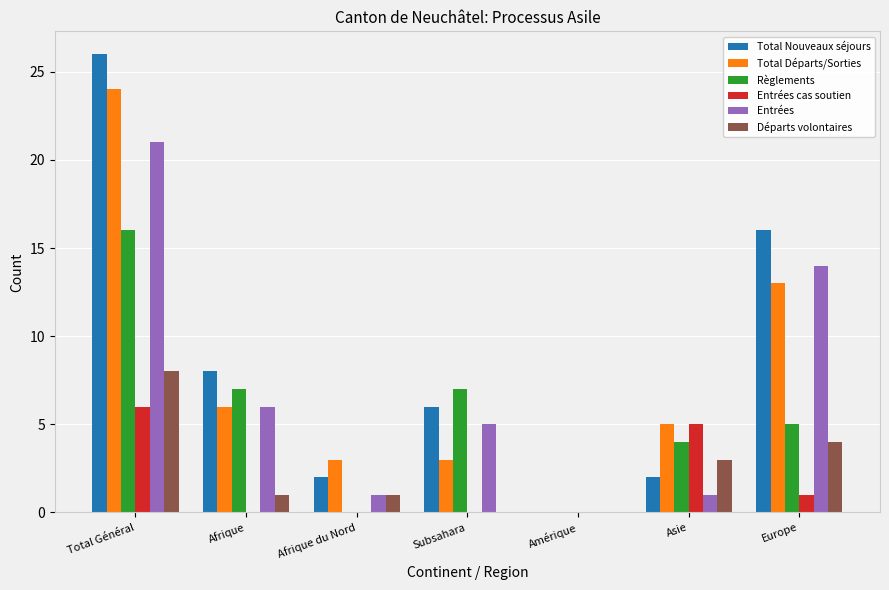

Reading left to right, transcribe all the data shown in this chart.

Total Nouveaux séjours: 26	8	2	6	0	2	16
Total Départs/Sorties: 24	6	3	3	0	5	13
Règlements: 16	7	0	7	0	4	5
Entrées cas soutien: 6	0	0	0	0	5	1
Entrées: 21	6	1	5	0	1	14
Départs volontaires: 8	1	1	0	0	3	4